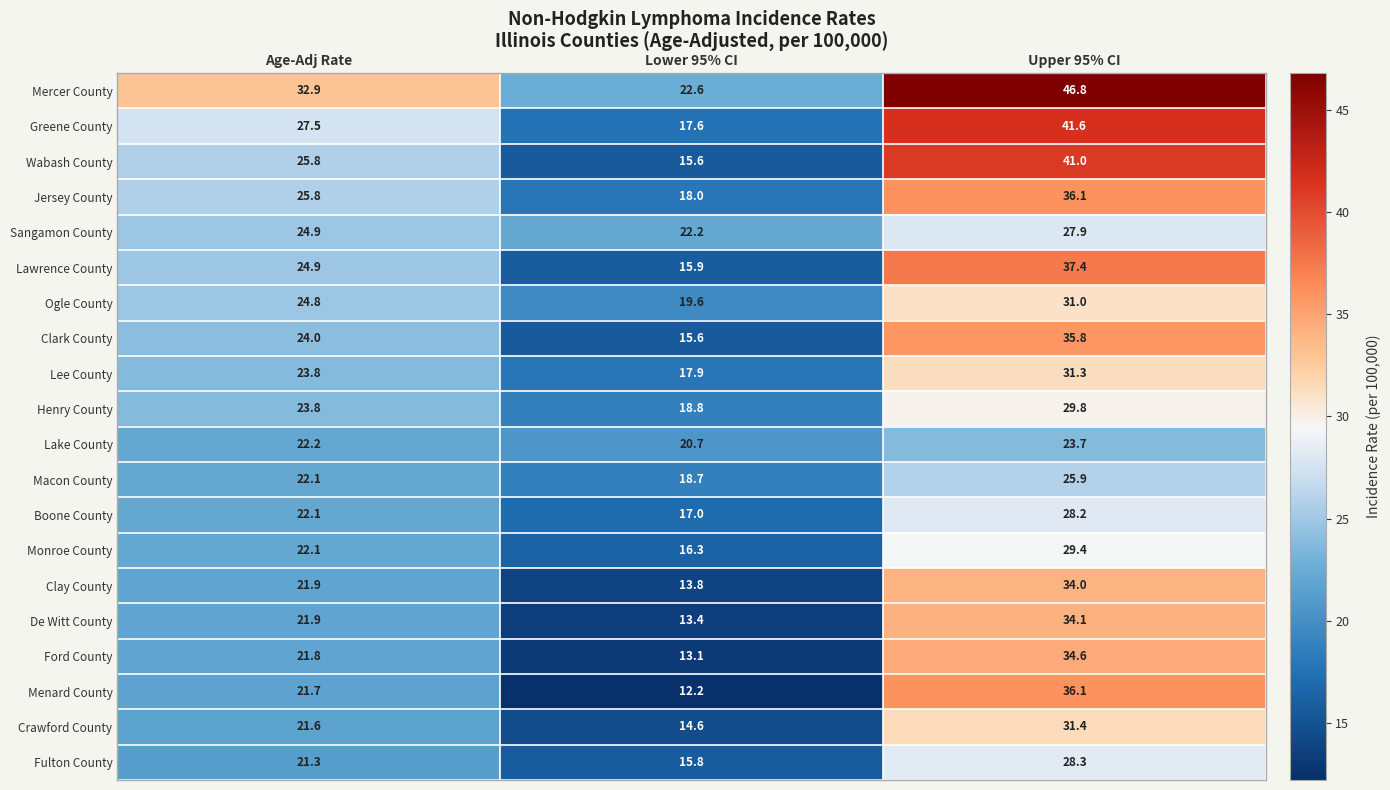

How many series are shown in this chart?

20